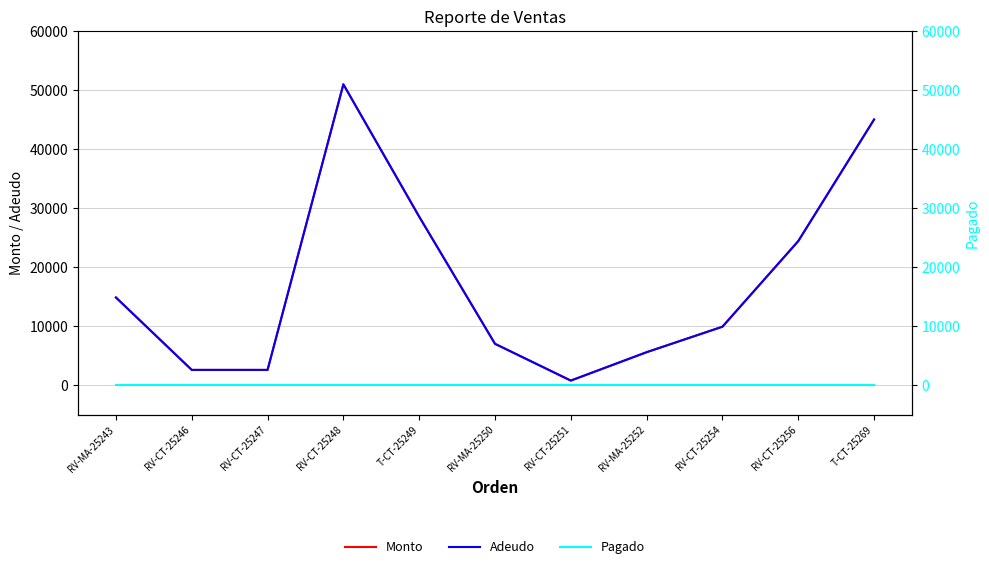

What are all the series names shown in the legend?

Monto, Adeudo, Pagado